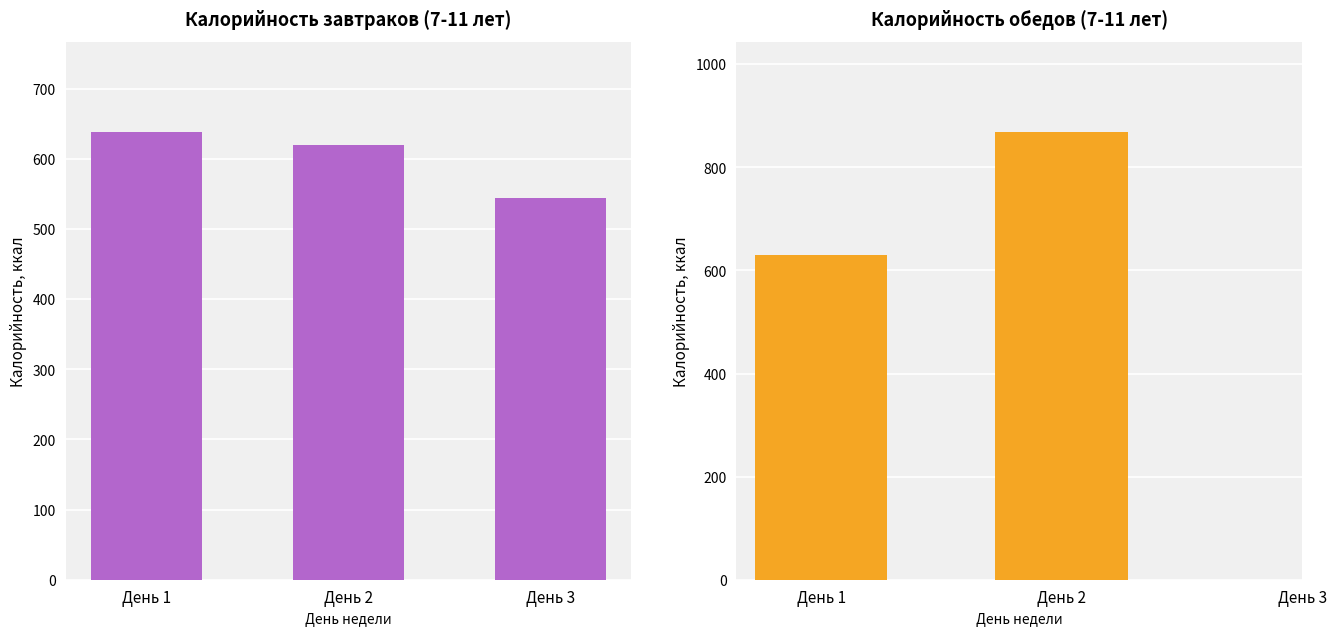

Count the number of categories in the chart.

3